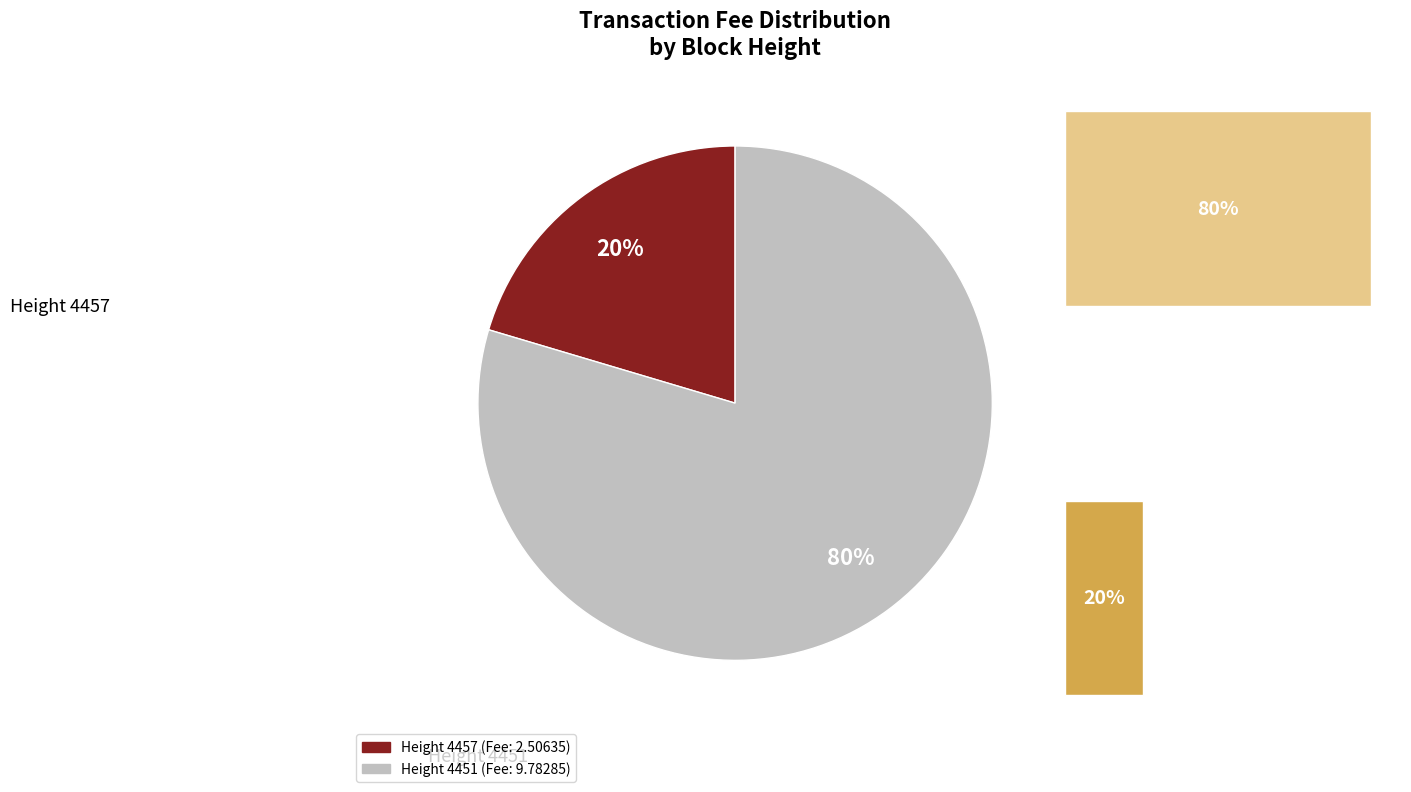

Which slice is the largest?

4451